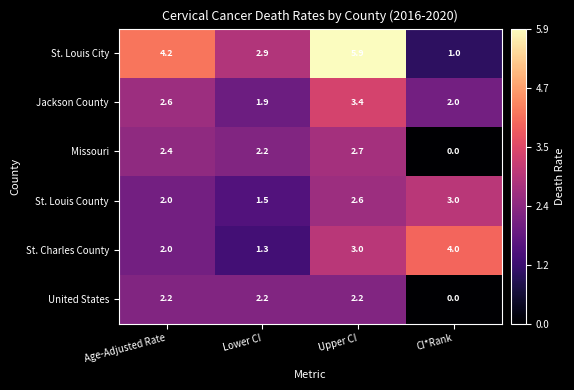

How many categories are shown in the chart?

4